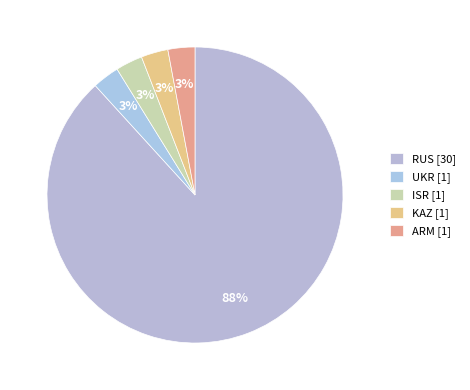

How many segments does this pie chart have?

5